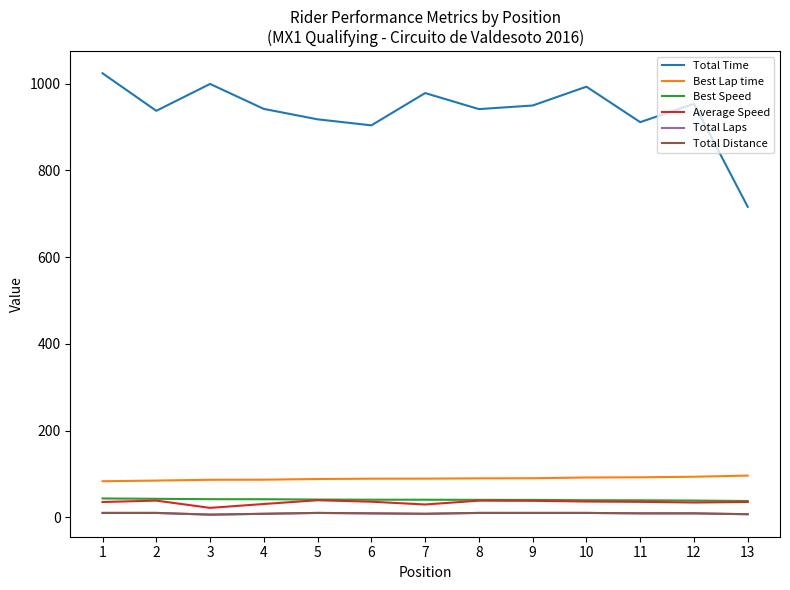

Does the chart have visible grid lines?

No